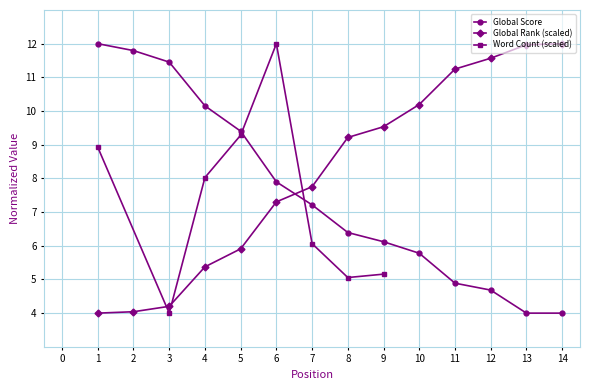

What is the value of the Global Rank (scaled) point at the 1st from the left?

4.0